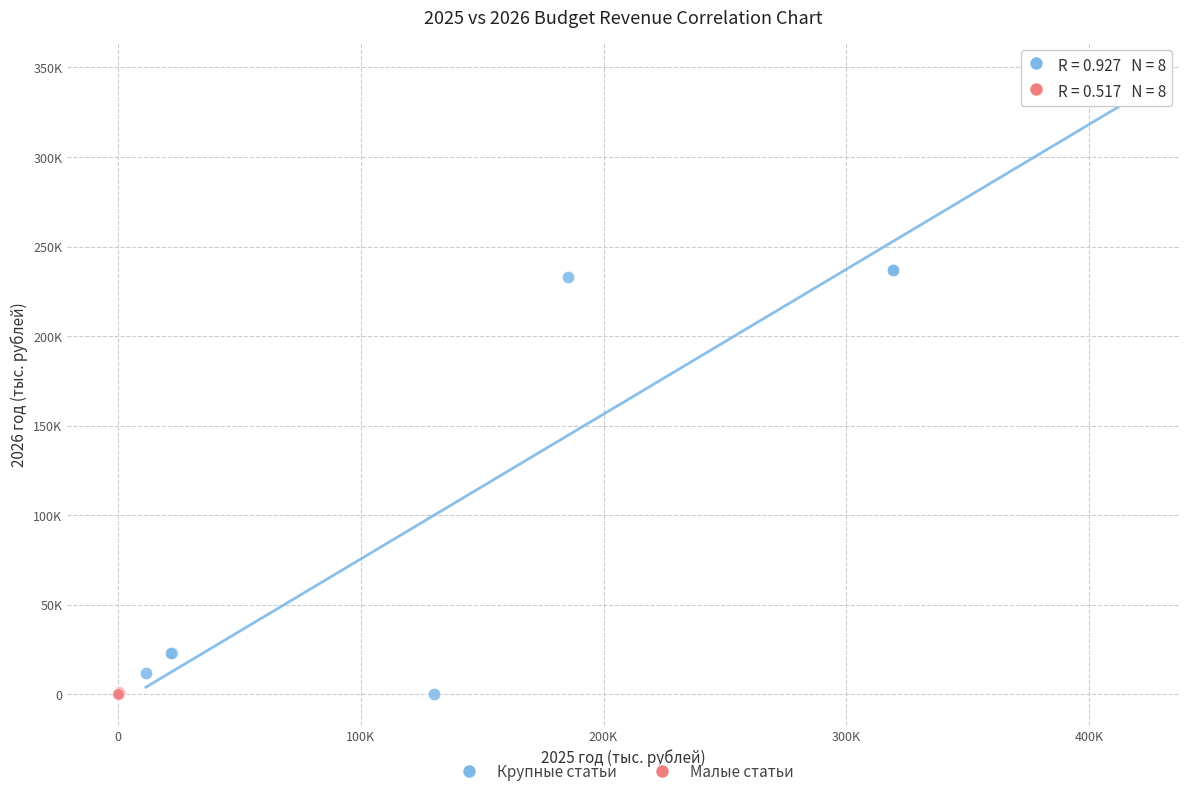

What are all the series names shown in the legend?

Крупные статьи, Малые статьи